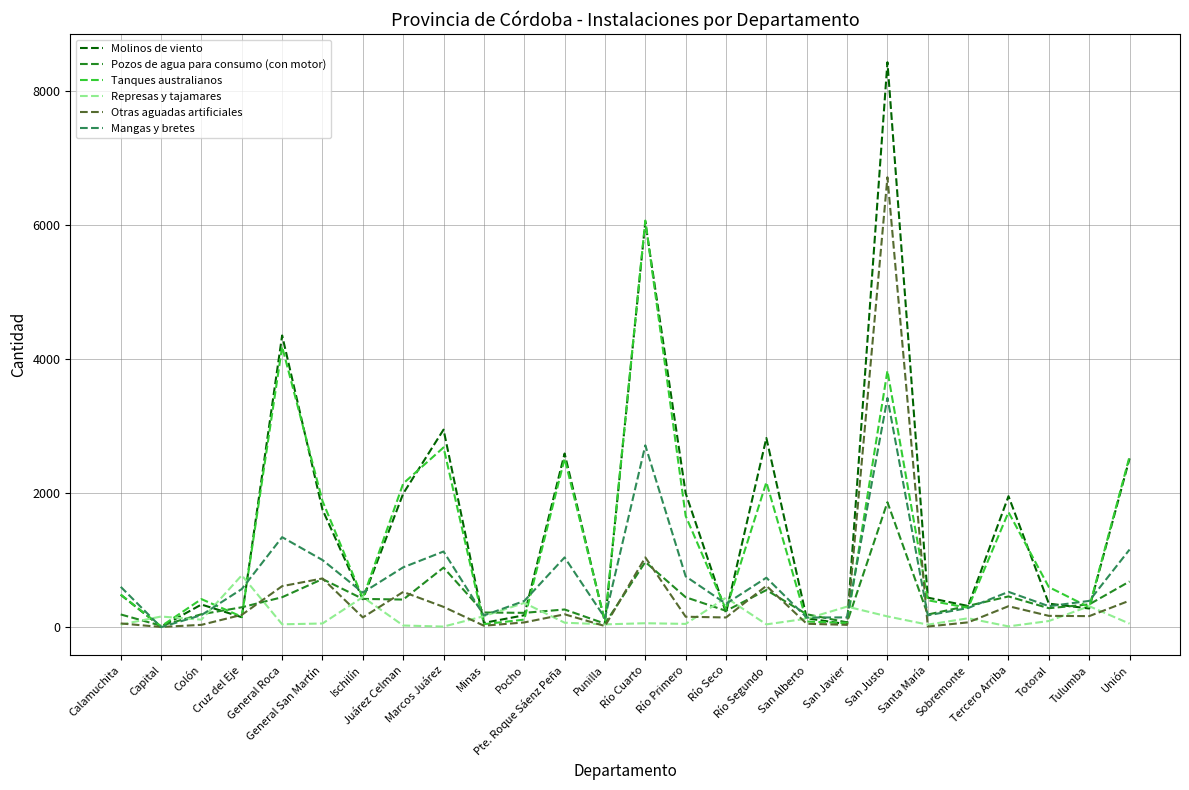

Which series has the largest range (max minus min)?

Molinos de viento